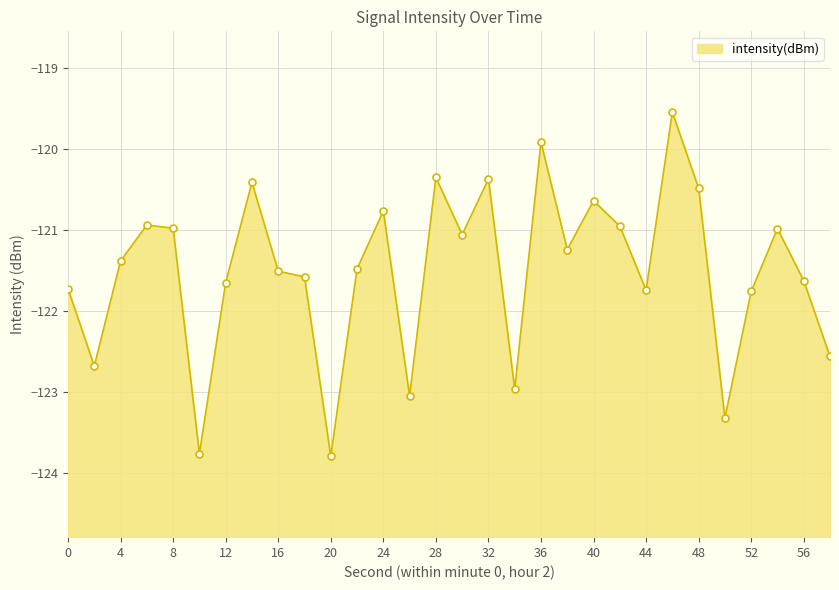

Which has a higher value, 44 or 42?

42